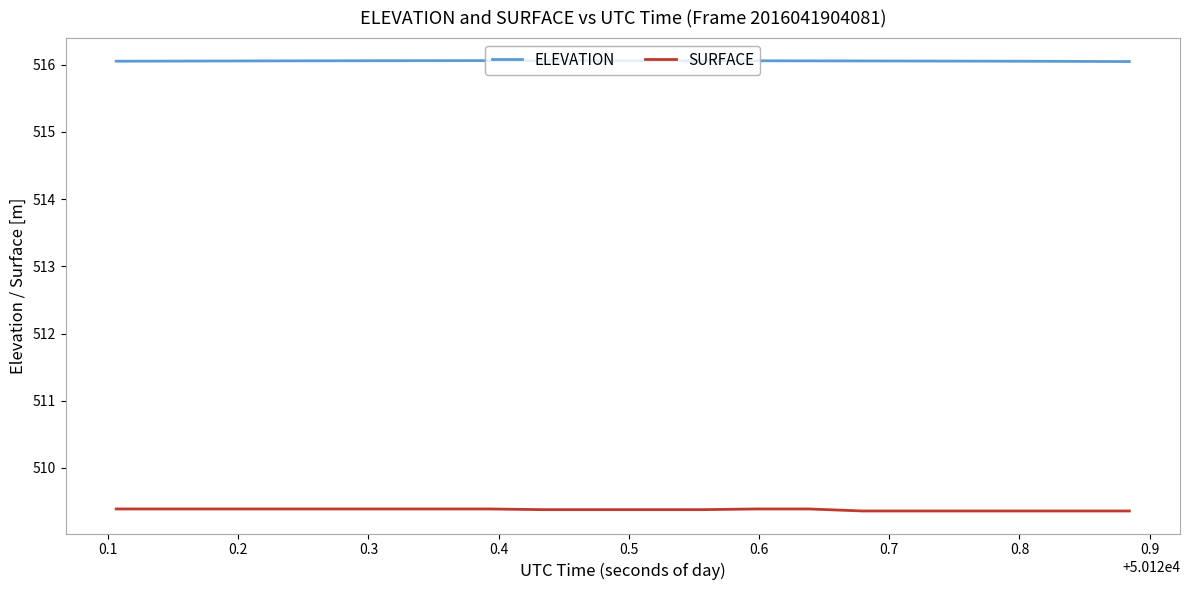

What are all the series names shown in the legend?

ELEVATION, SURFACE